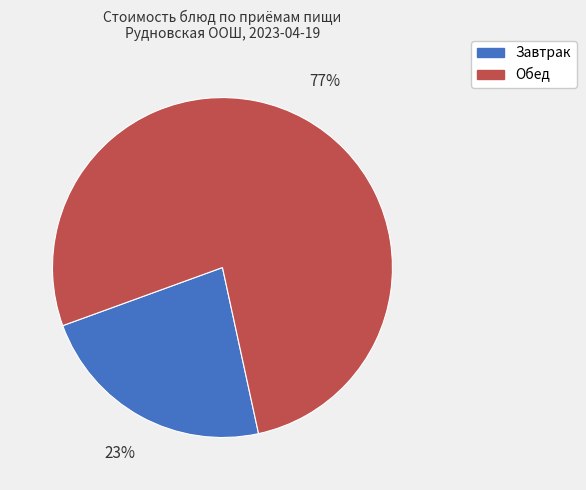

Count the number of slices in the pie.

2